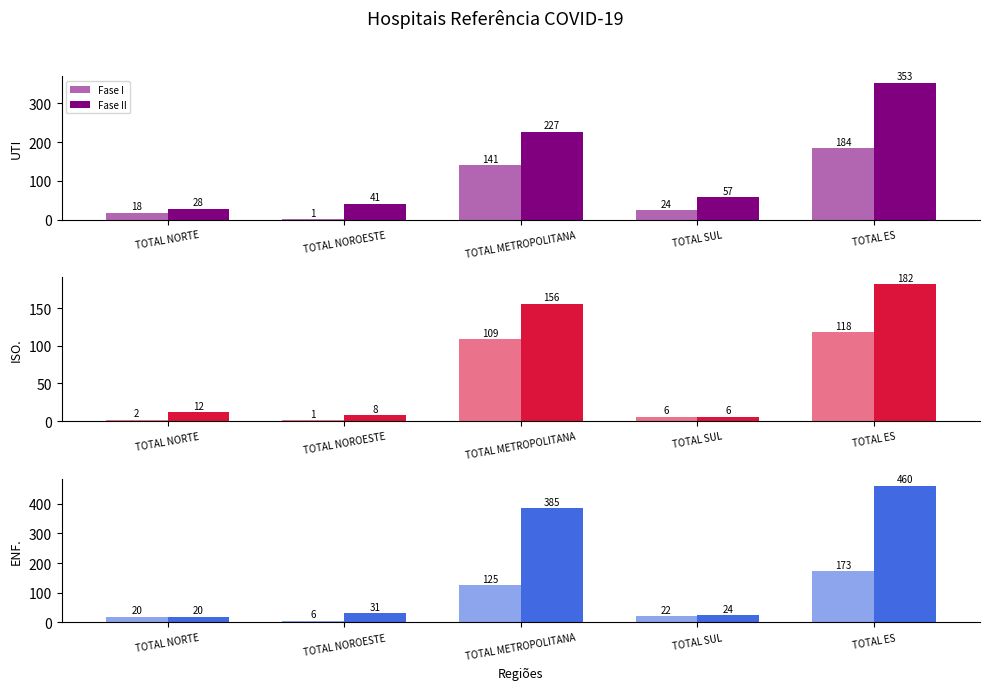

At which label is Fase II closest to 240?

TOTAL METROPOLITANA